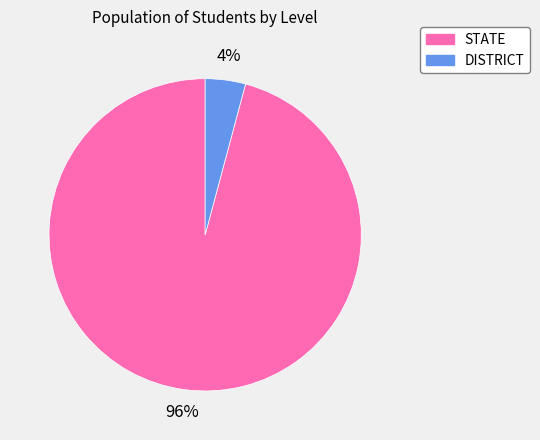

Does any single category account for the majority?

Yes